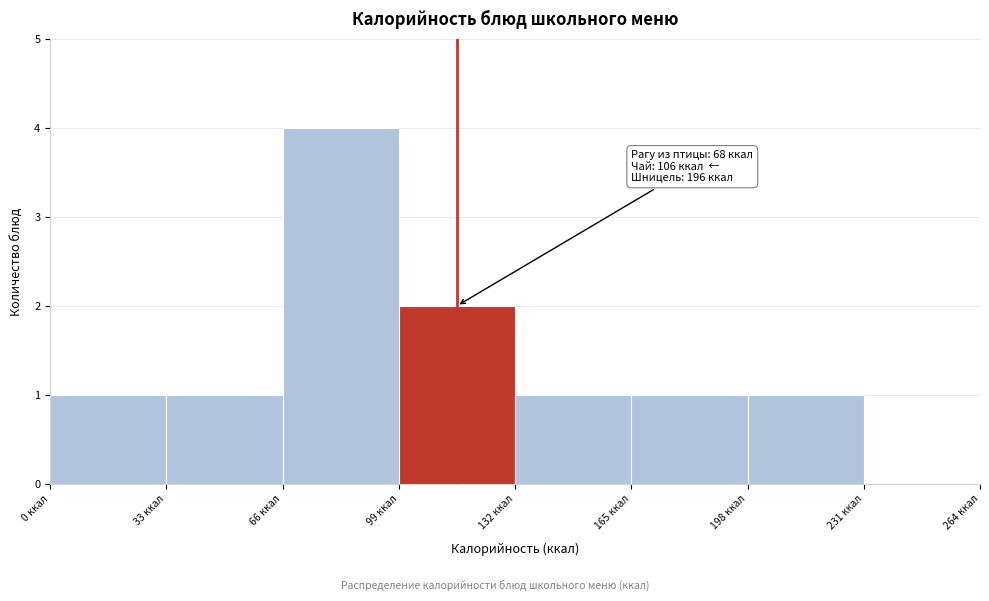

Which range on the x-axis has the tallest bar?

66 to 99